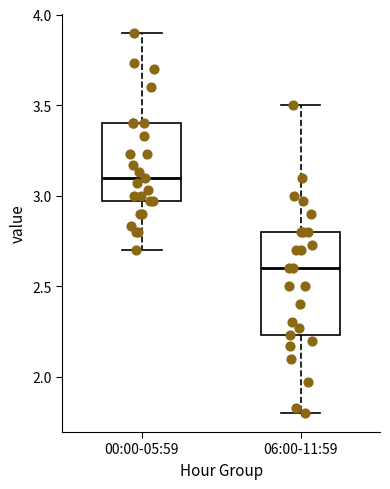

Which box is the tallest, from its lower edge to its upper edge?

06:00-11:59